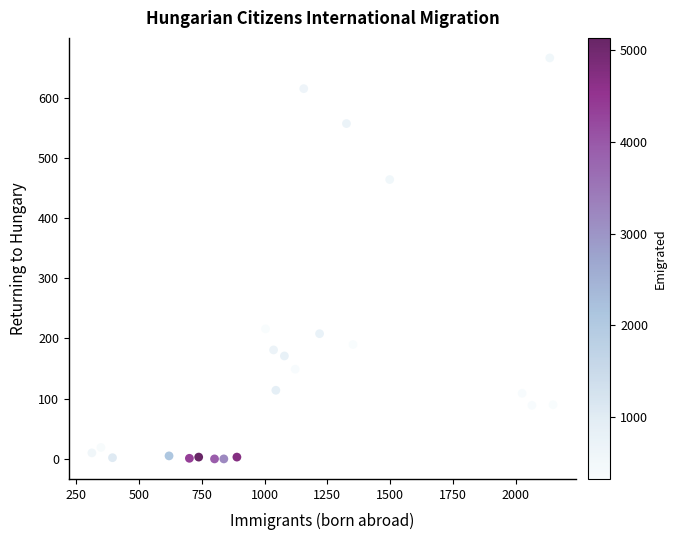

What Y value in the scatter plot is closest to 333?

216